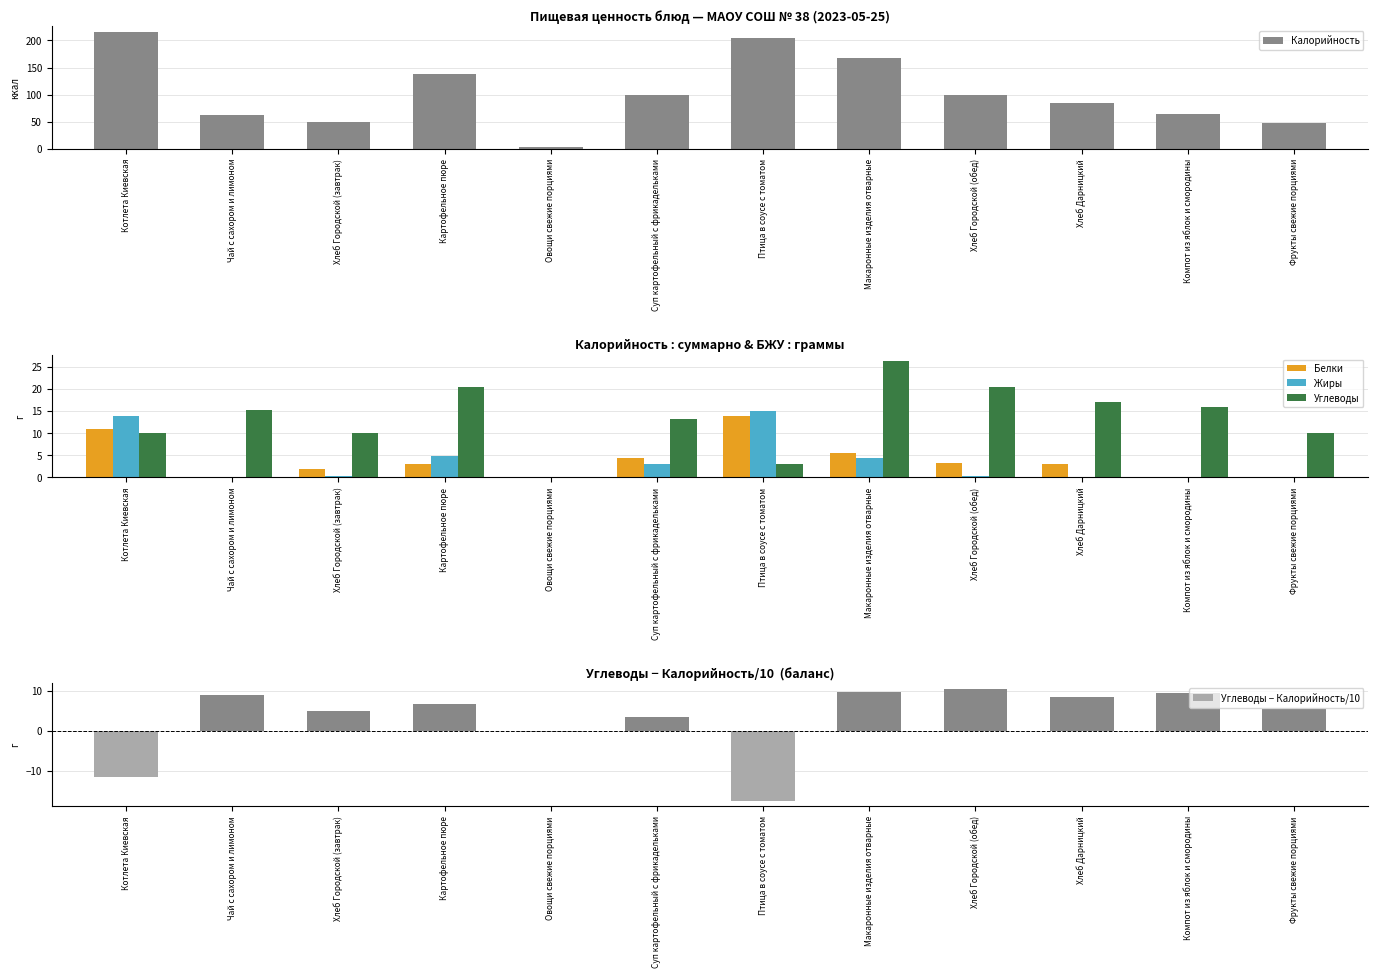

What is the approximate value of Углеводы at Чай с сахором и лимоном?

15.2